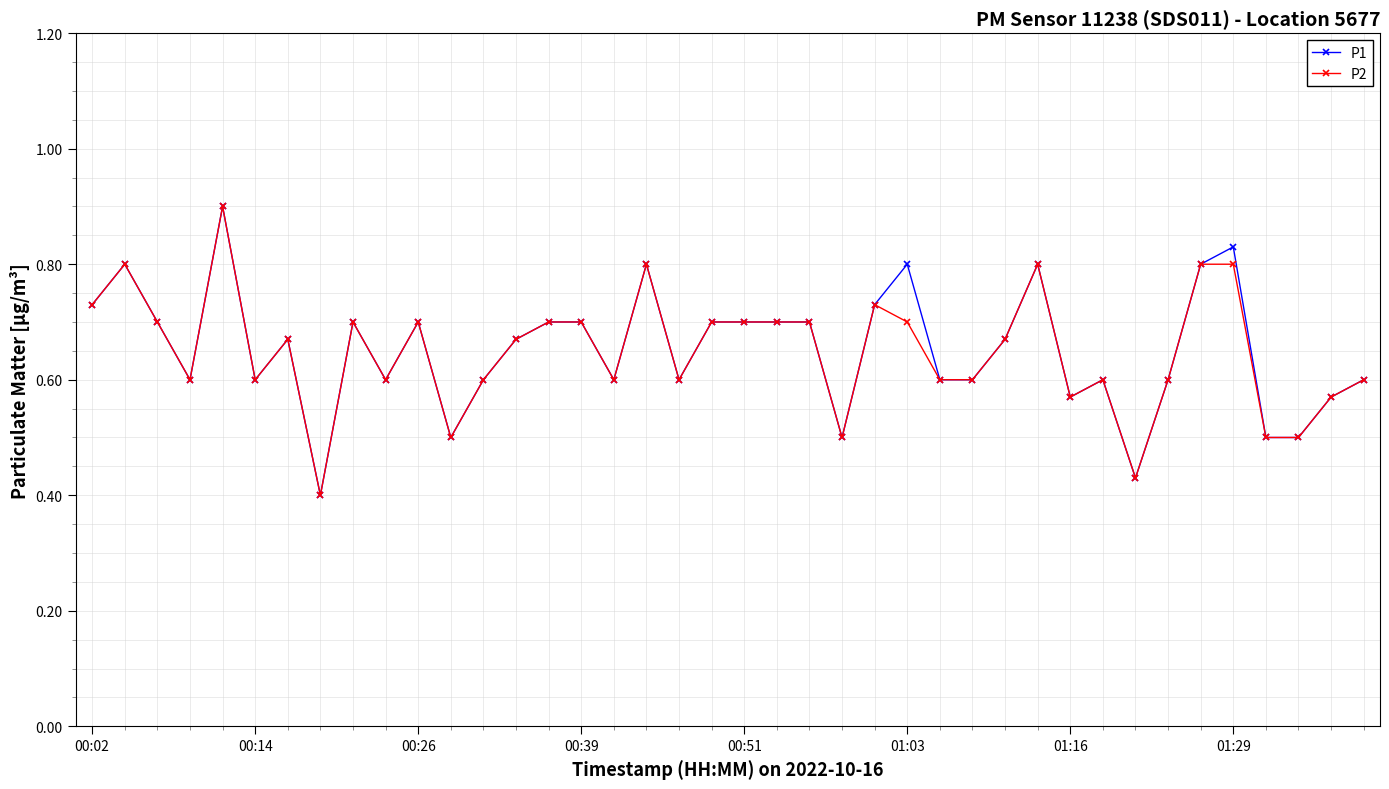

What is the maximum value for P1?

0.9